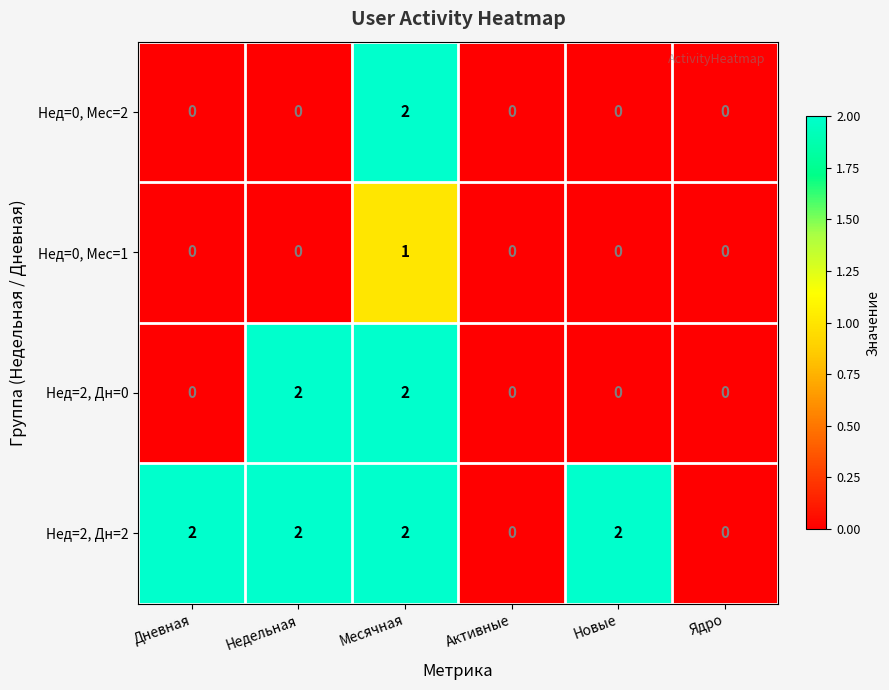

Reading right to left, list all the values displayed in this chart.

Нед=0, Мес=2: 0	0	0	2	0	0
Нед=0, Мес=1: 0	0	0	1	0	0
Нед=2, Дн=0: 0	0	0	2	2	0
Нед=2, Дн=2: 0	2	0	2	2	2